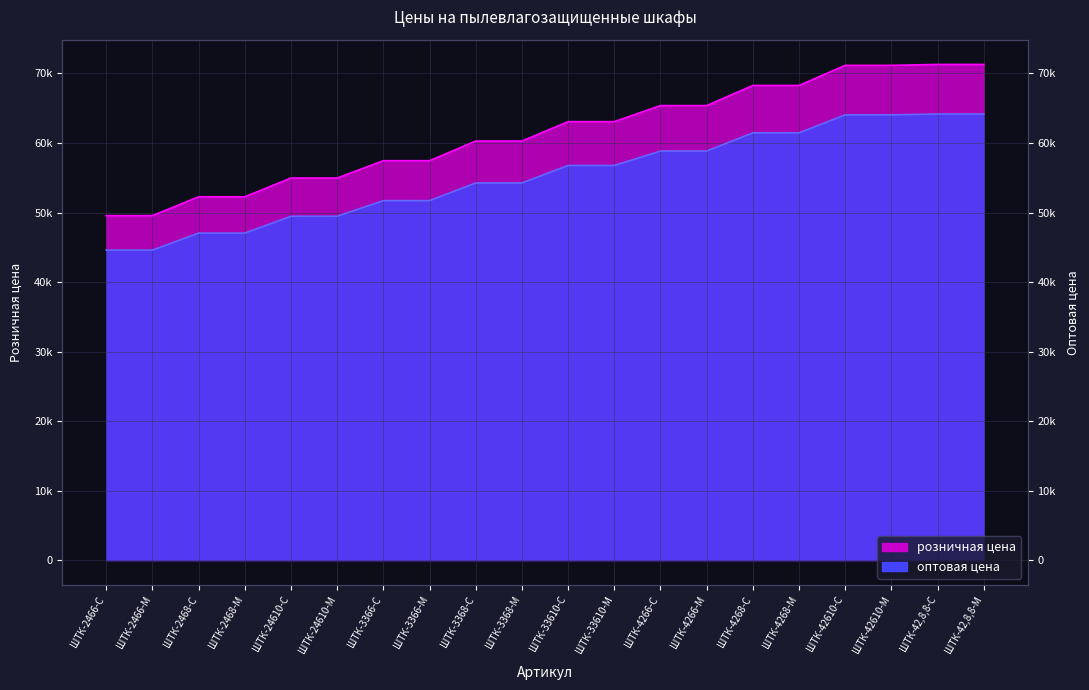

What is the average value of the оптовая цена series?

55234